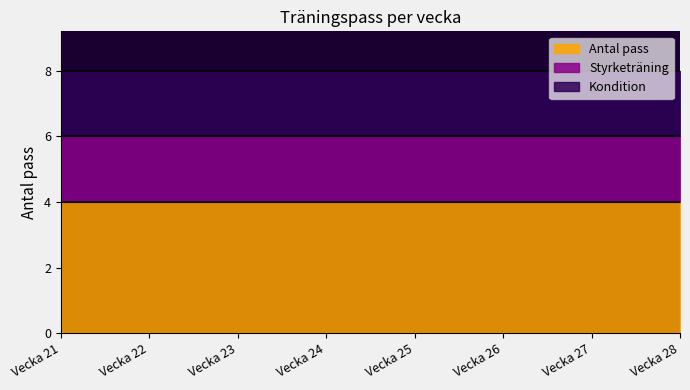

What is the sum of the Kondition values at Vecka 21 and Vecka 22?

4